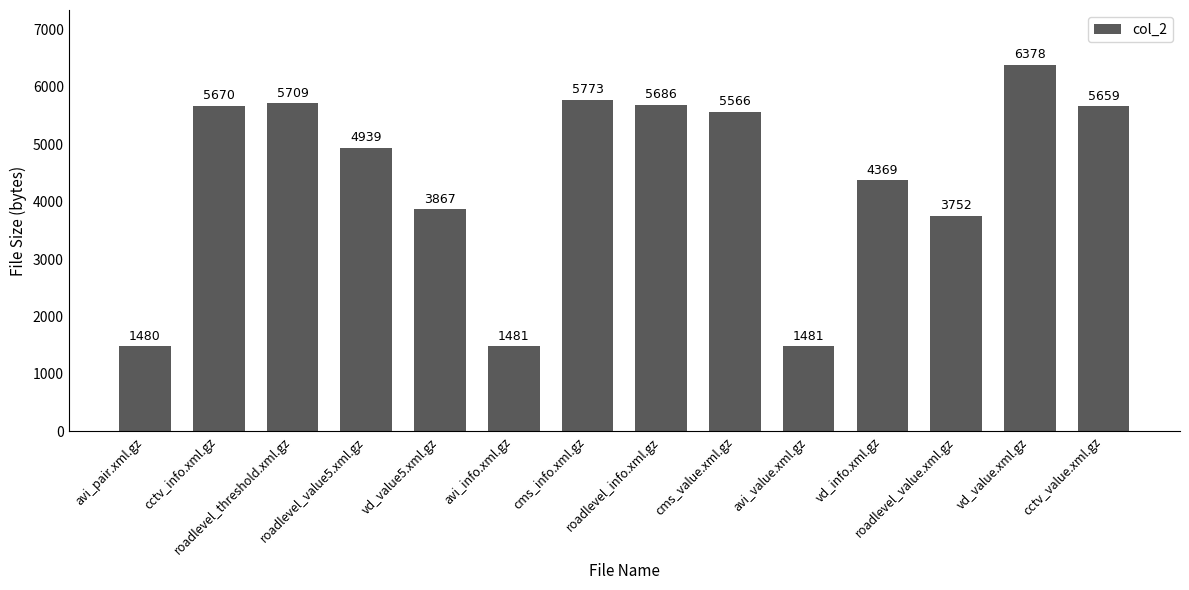

Reading left to right, list all the values displayed in this chart.

1480	5670	5709	4939	3867	1481	5773	5686	5566	1481	4369	3752	6378	5659